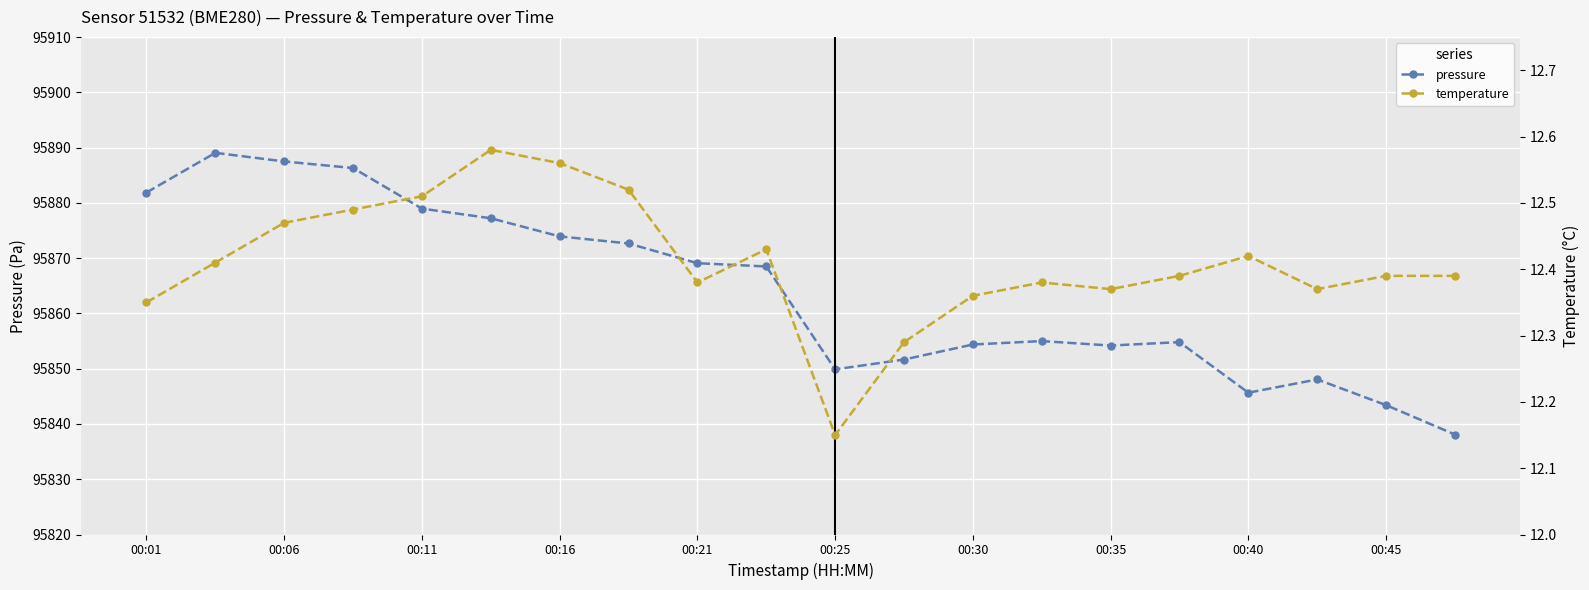

In pressure, how many points are lower than both neighbors (excluding endpoints)?

3